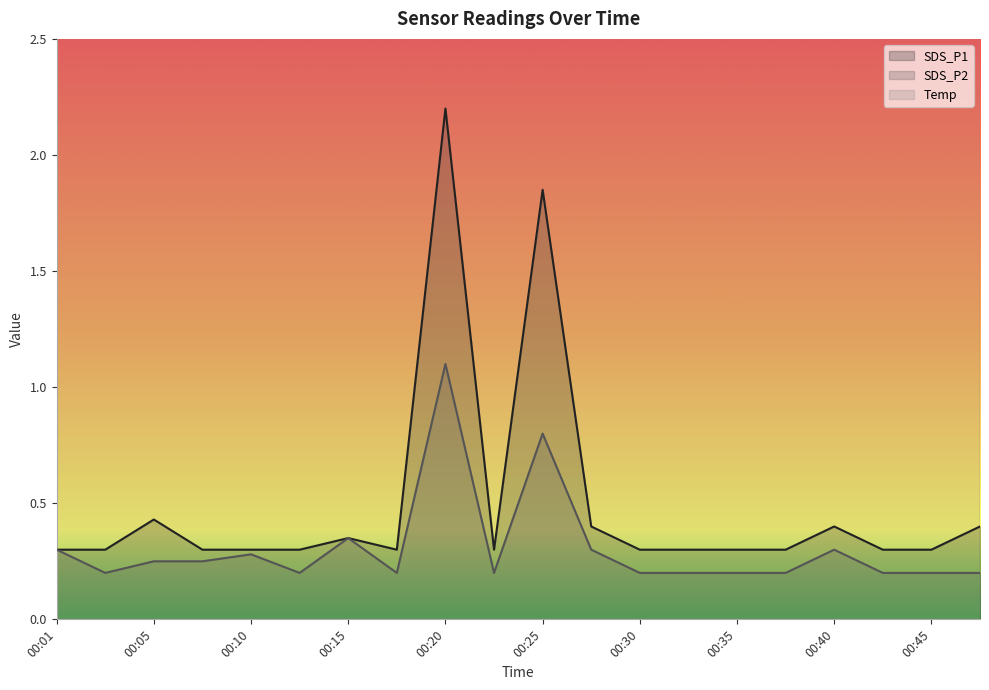

At which label is SDS_P2 closest to 0?

00:03